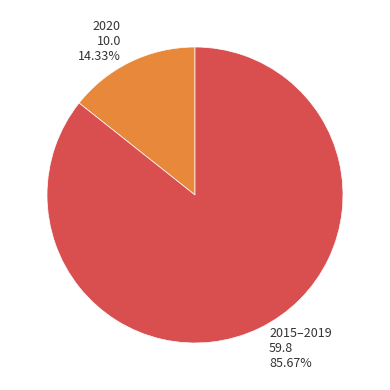

Is there any slice that represents more than half of the pie?

Yes